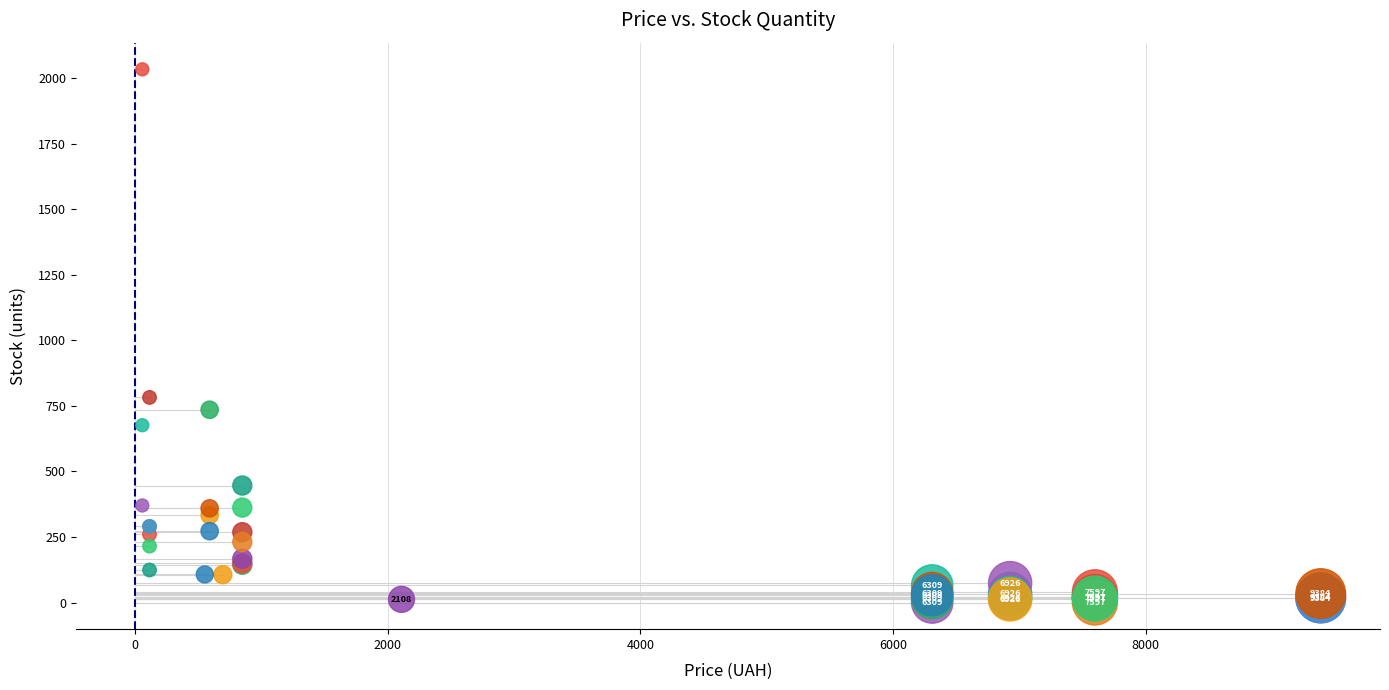

What Y value in the scatter plot is closest to 1016?

782